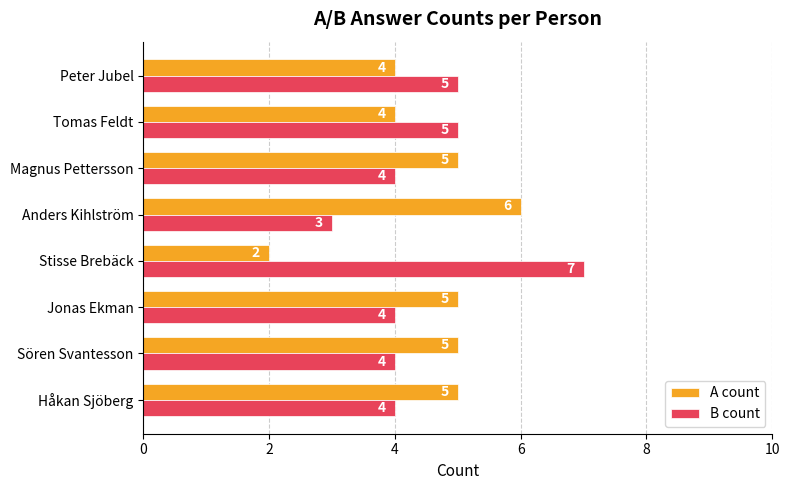

Is it true that A count equals 4 at Tomas Feldt?

True